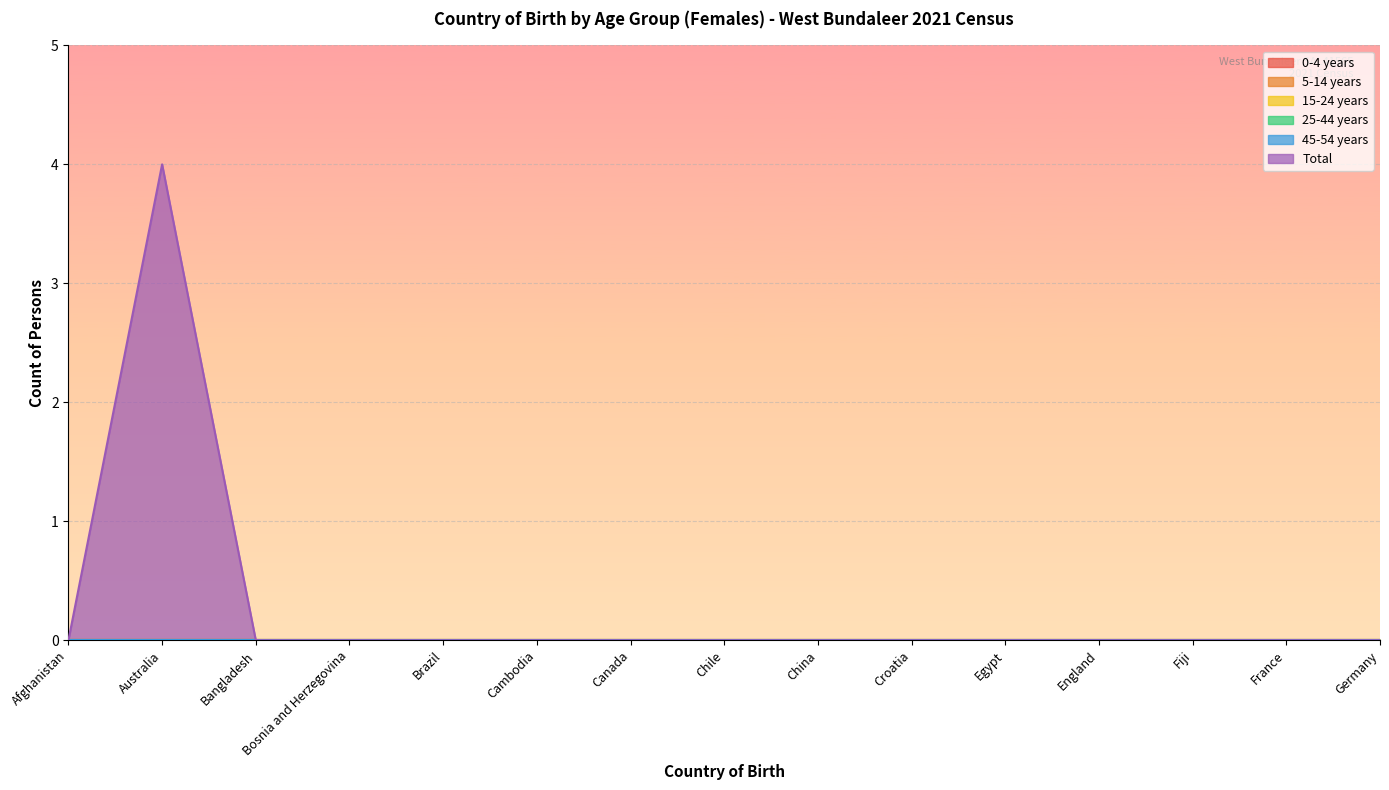

Which series has the largest total across all categories?

Total